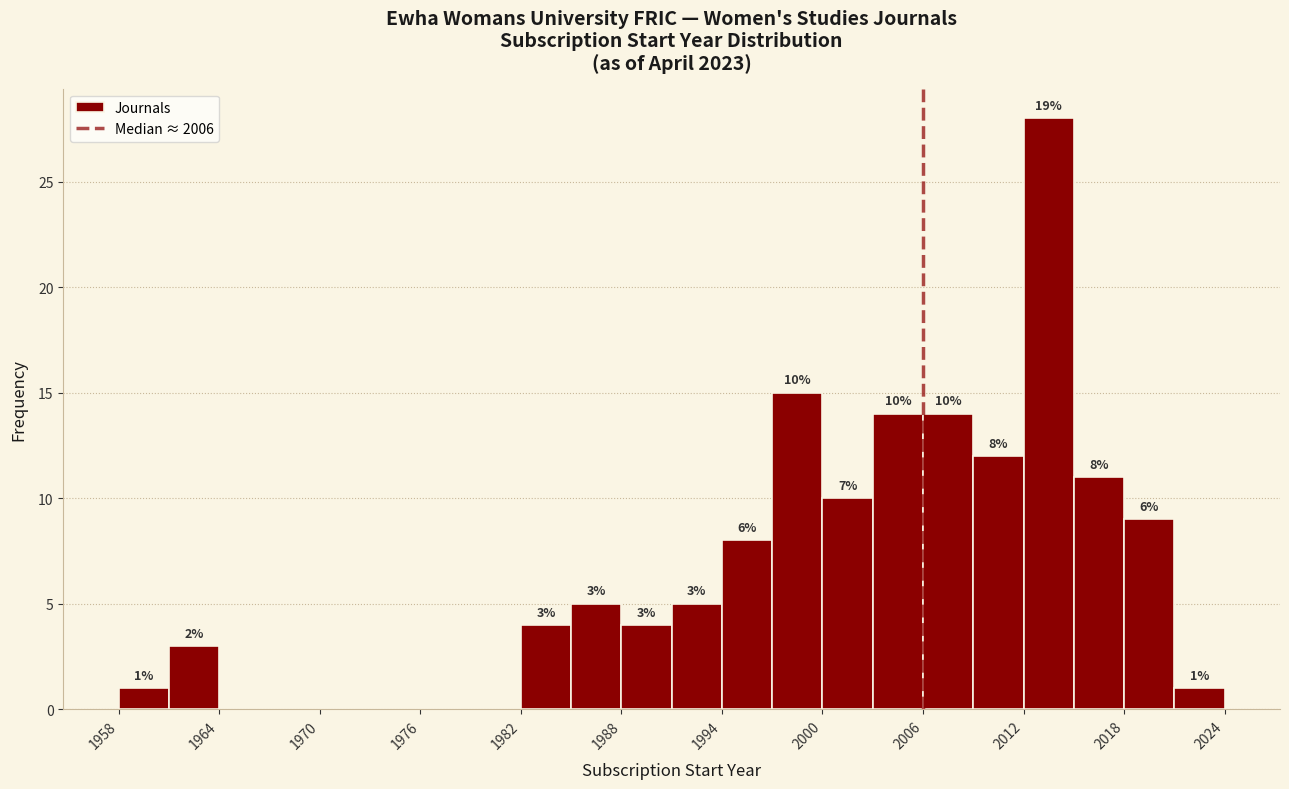

Read against the x-axis, roughly where is the centre of the tallest bar?

2014